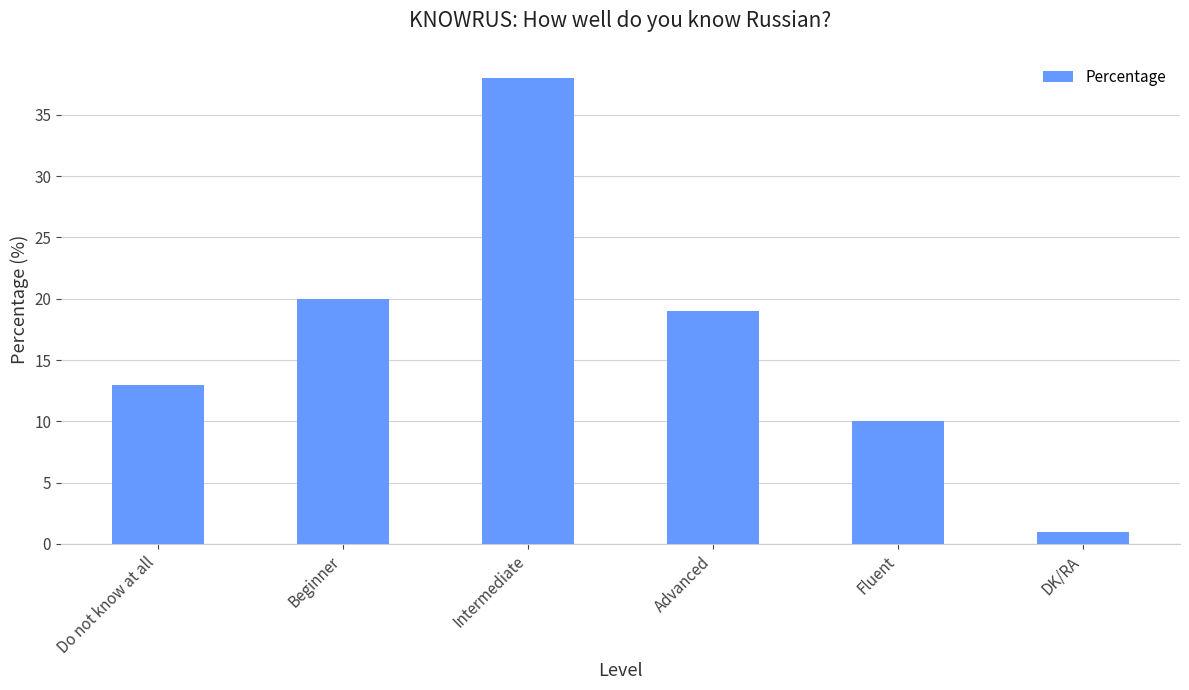

Is it true that the value at Advanced is 19?

True